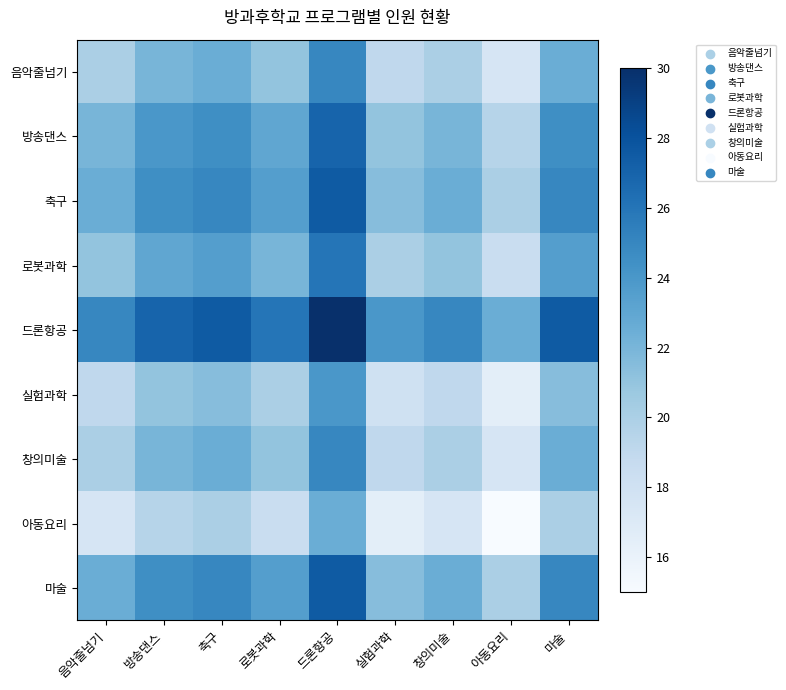

Reading left to right, extract all data points from this chart.

음악줄넘기: 음악줄넘기=20.0	방송댄스=22.0	축구=22.5	로봇과학=21.0	드론항공=25.0	실험과학=19.0	창의미술=20.0	아동요리=17.5	마술=22.5
방송댄스: 음악줄넘기=22.0	방송댄스=24.0	축구=24.5	로봇과학=23.0	드론항공=27.0	실험과학=21.0	창의미술=22.0	아동요리=19.5	마술=24.5
축구: 음악줄넘기=22.5	방송댄스=24.5	축구=25.0	로봇과학=23.5	드론항공=27.5	실험과학=21.5	창의미술=22.5	아동요리=20.0	마술=25.0
로봇과학: 음악줄넘기=21.0	방송댄스=23.0	축구=23.5	로봇과학=22.0	드론항공=26.0	실험과학=20.0	창의미술=21.0	아동요리=18.5	마술=23.5
드론항공: 음악줄넘기=25.0	방송댄스=27.0	축구=27.5	로봇과학=26.0	드론항공=30.0	실험과학=24.0	창의미술=25.0	아동요리=22.5	마술=27.5
실험과학: 음악줄넘기=19.0	방송댄스=21.0	축구=21.5	로봇과학=20.0	드론항공=24.0	실험과학=18.0	창의미술=19.0	아동요리=16.5	마술=21.5
창의미술: 음악줄넘기=20.0	방송댄스=22.0	축구=22.5	로봇과학=21.0	드론항공=25.0	실험과학=19.0	창의미술=20.0	아동요리=17.5	마술=22.5
아동요리: 음악줄넘기=17.5	방송댄스=19.5	축구=20.0	로봇과학=18.5	드론항공=22.5	실험과학=16.5	창의미술=17.5	아동요리=15.0	마술=20.0
마술: 음악줄넘기=22.5	방송댄스=24.5	축구=25.0	로봇과학=23.5	드론항공=27.5	실험과학=21.5	창의미술=22.5	아동요리=20.0	마술=25.0